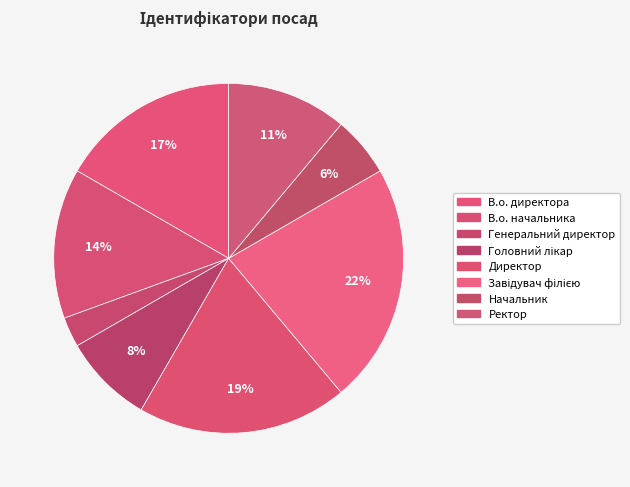

Count the number of slices in the pie.

8